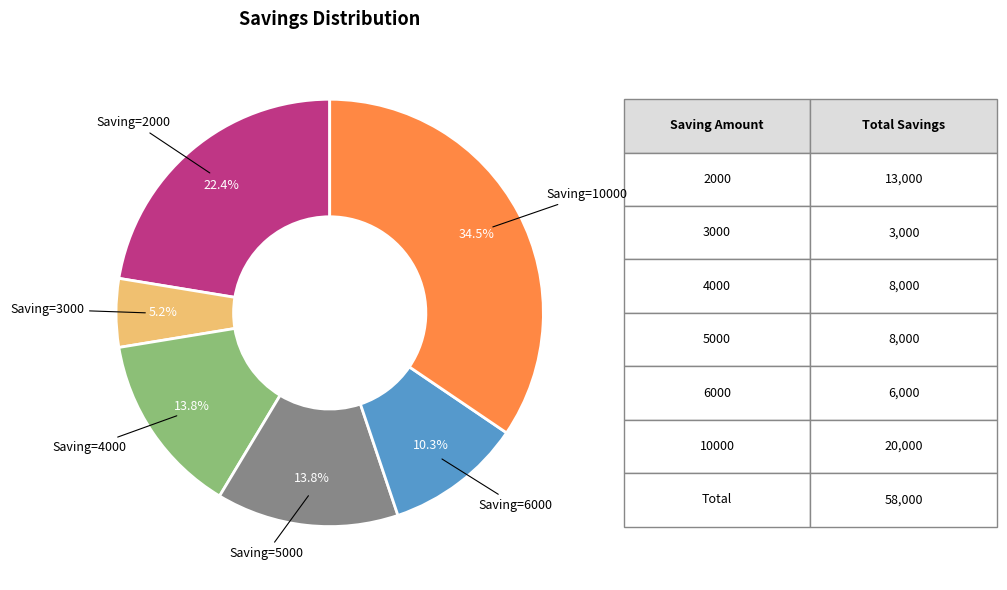

Is there a majority slice in this chart?

No